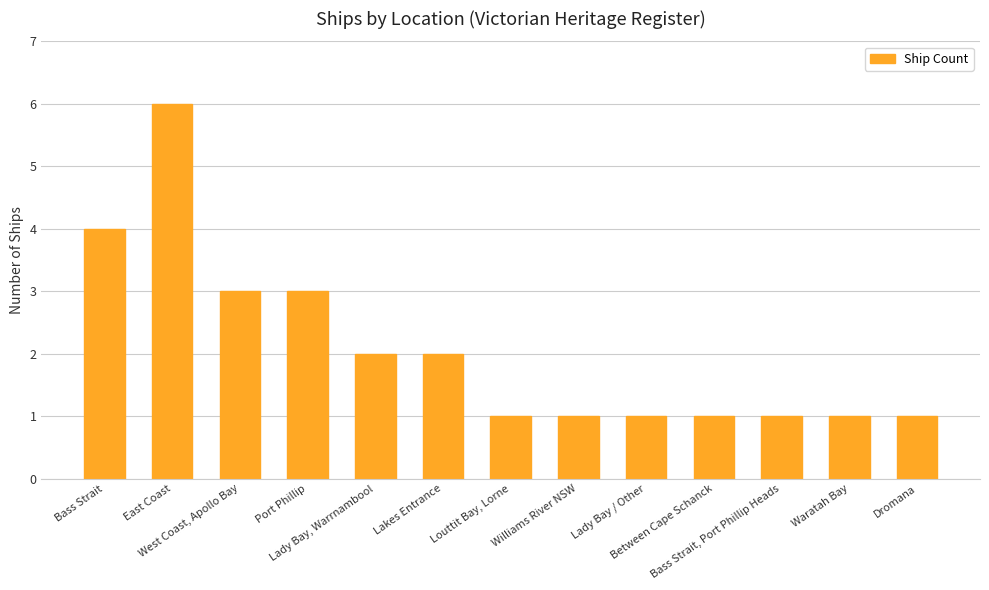

Does the chart contain stacked bars?

No